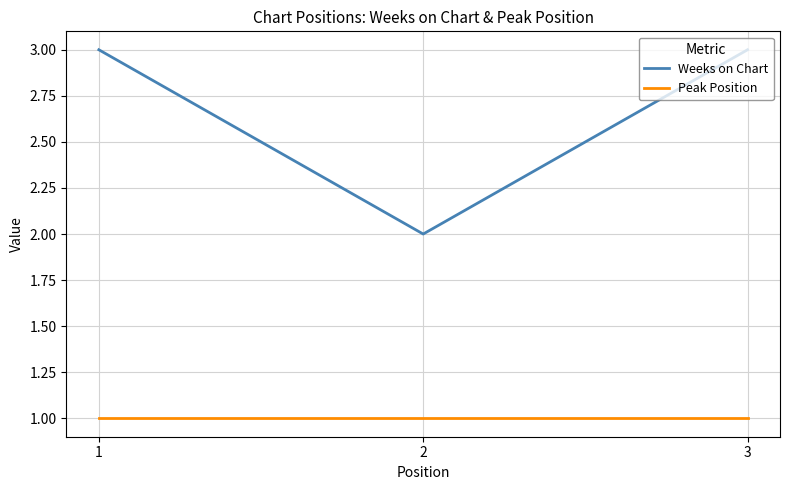

How many values in the Weeks on Chart series are below 3?

1